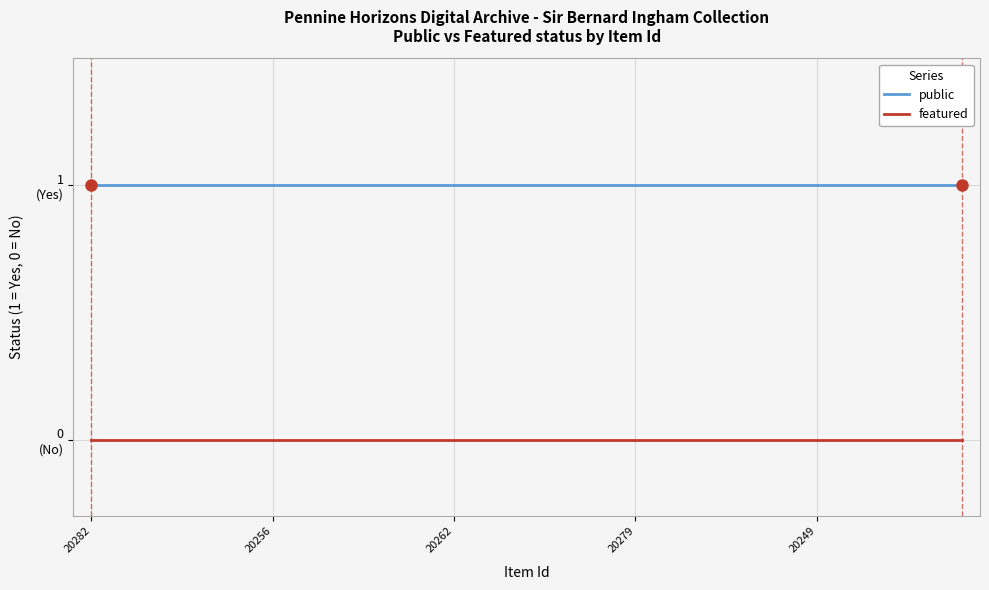

True or false: featured and public cross at least once.

False